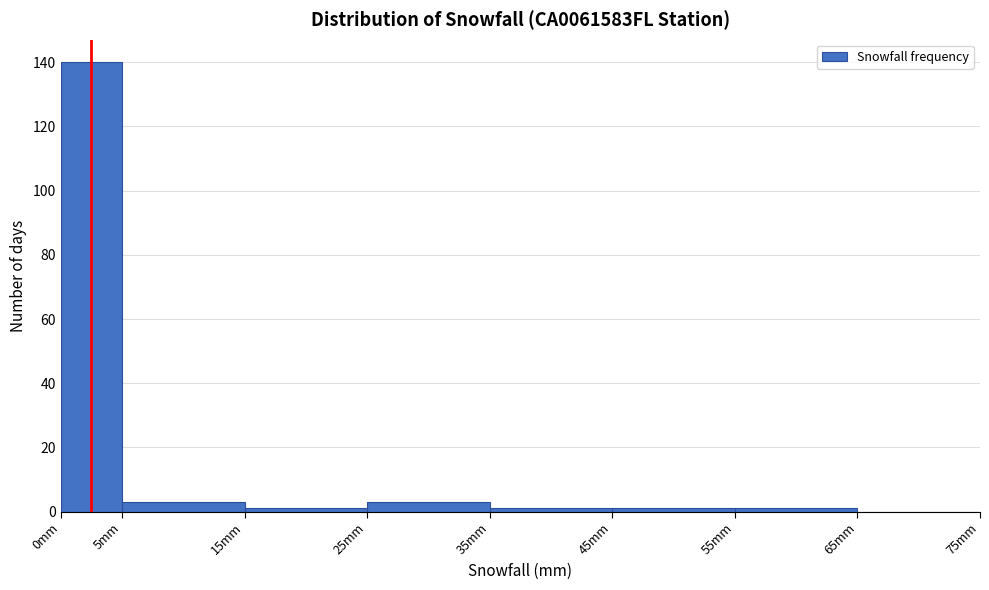

Reading left to right, list every bar in this chart as the range it spans on the x-axis followed by its height. The values are not printed on the chart, so give them approximately, as read against the axis.

0 to 5: 140
5 to 15: 4
15 to 25: under 2
25 to 35: 4
35 to 45: under 2
45 to 55: under 2
55 to 65: under 2
65 to 75: 0